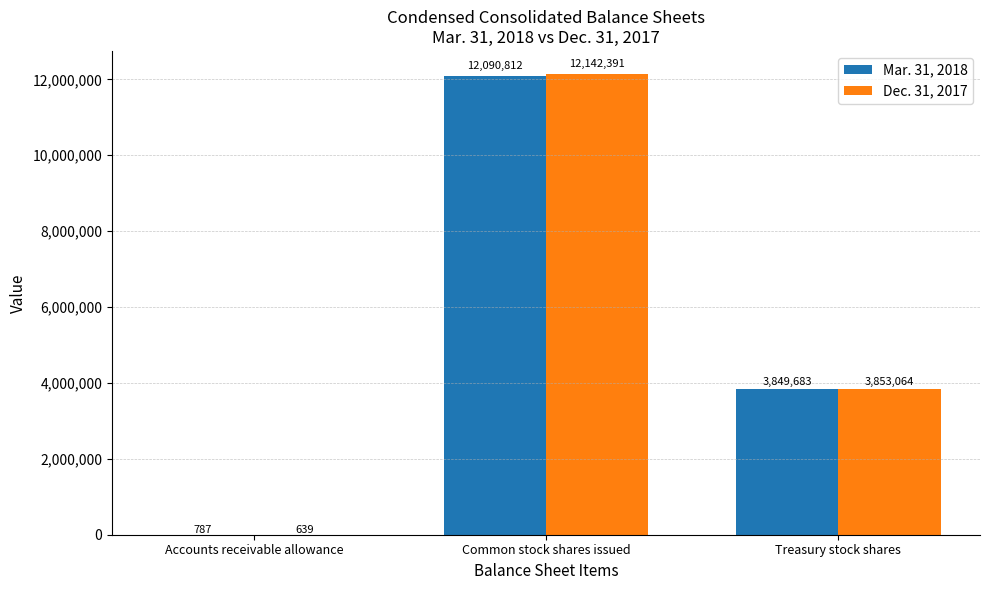

Reading left to right, what are all the values shown in this chart?

Mar. 31, 2018: Accounts receivable allowance=787	Common stock shares issued=12090812	Treasury stock shares=3849683
Dec. 31, 2017: Accounts receivable allowance=639	Common stock shares issued=12142391	Treasury stock shares=3853064